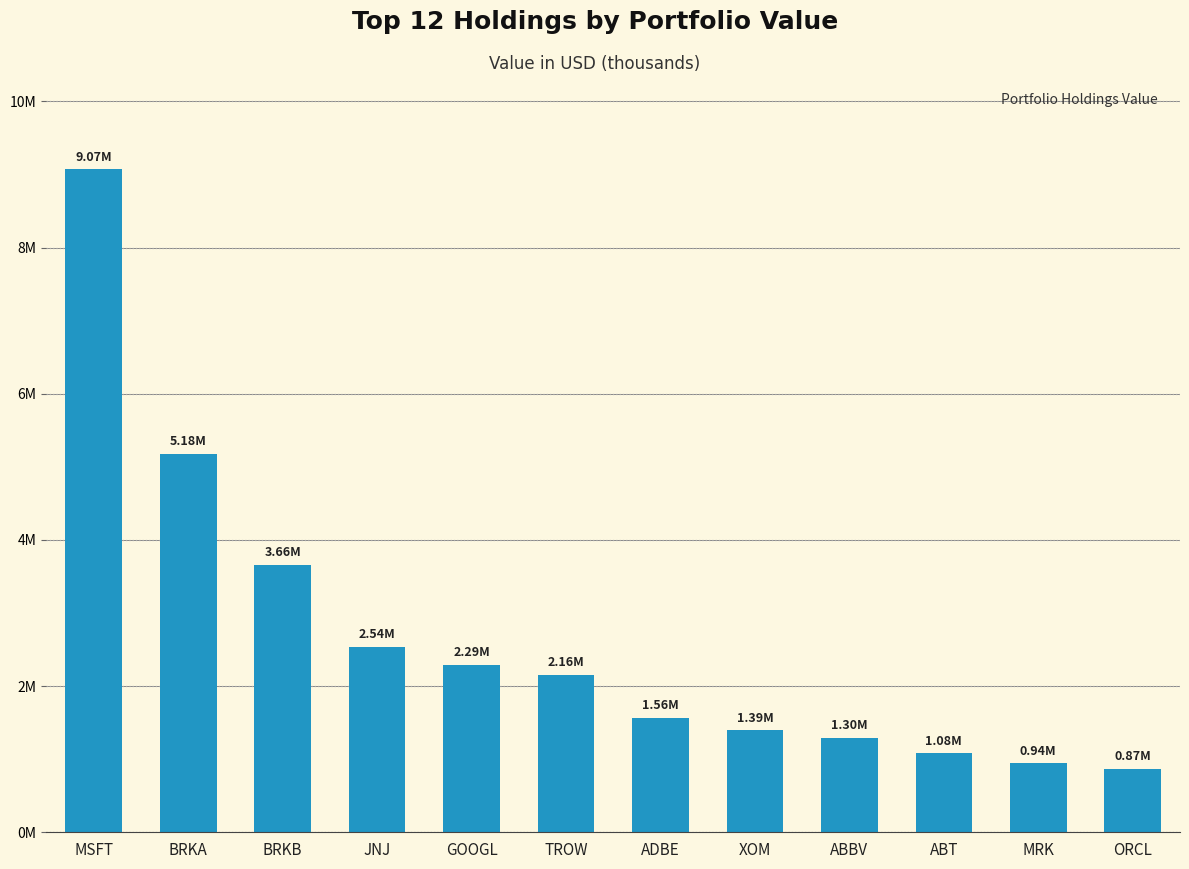

At which category does the chart reach its peak across all series?

MSFT